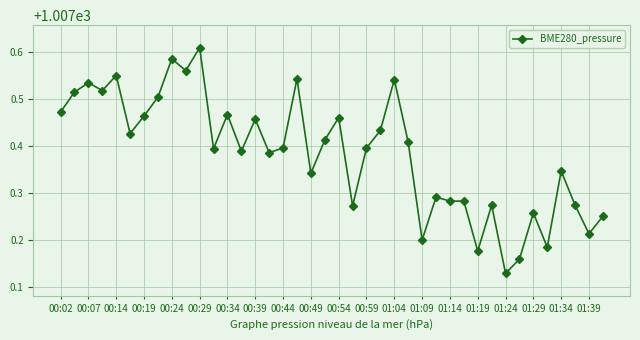

Count the values in the range 1007 to 1008.

40